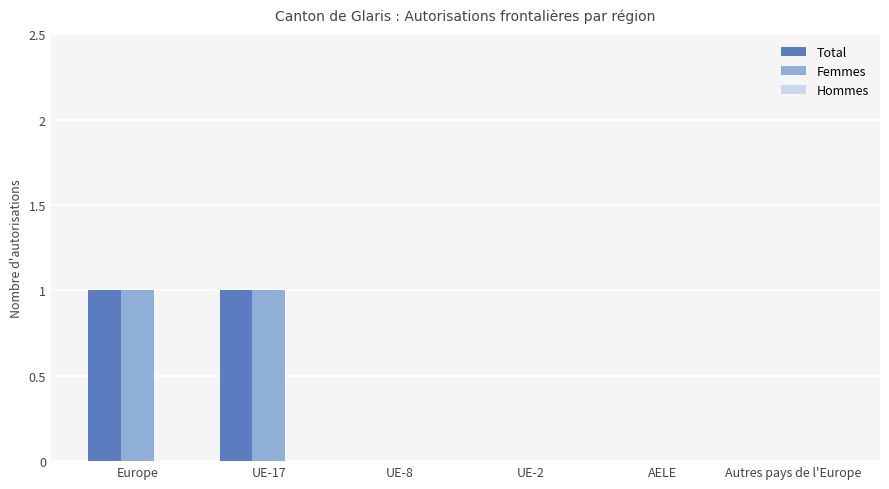

How many groups of bars are there?

6